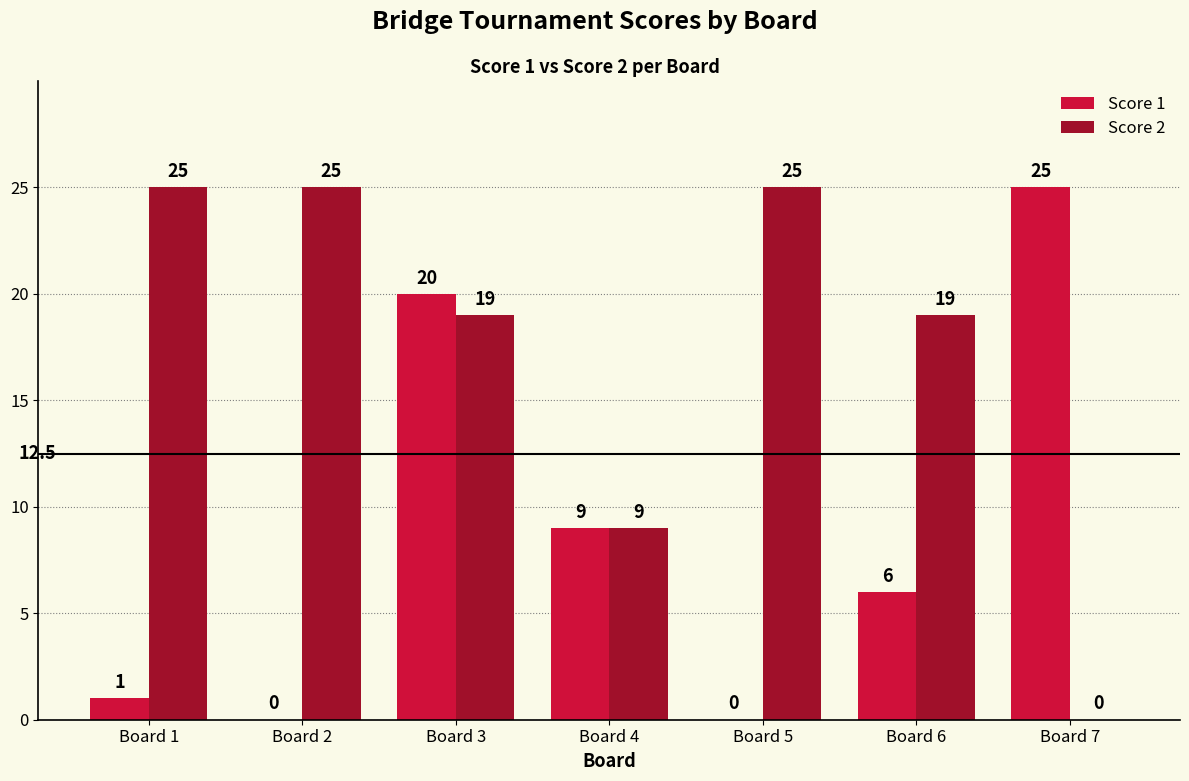

True or false: Score 1 has a value of 1 at Board 1.

True